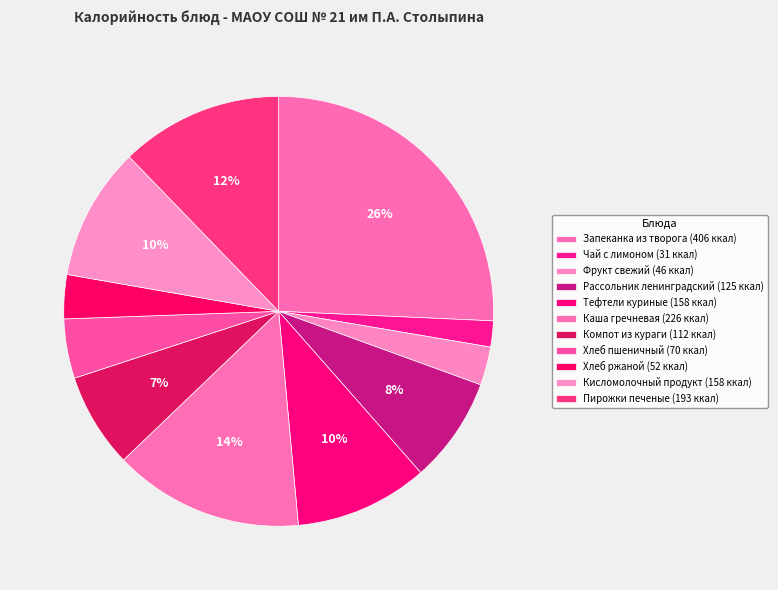

Count the number of slices in the pie.

11